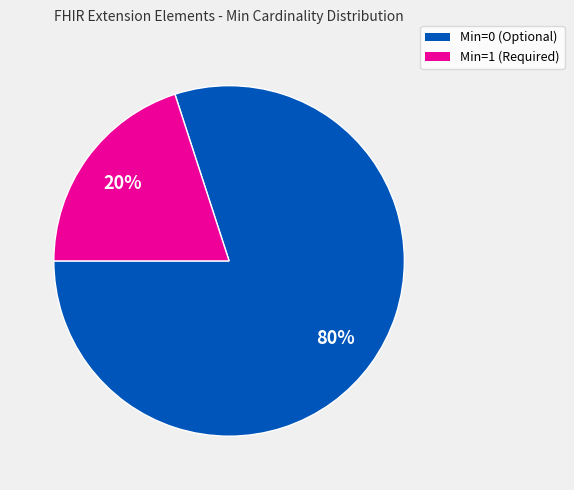

To the nearest percent, what is the difference between the largest and smallest slice percentages?

60%